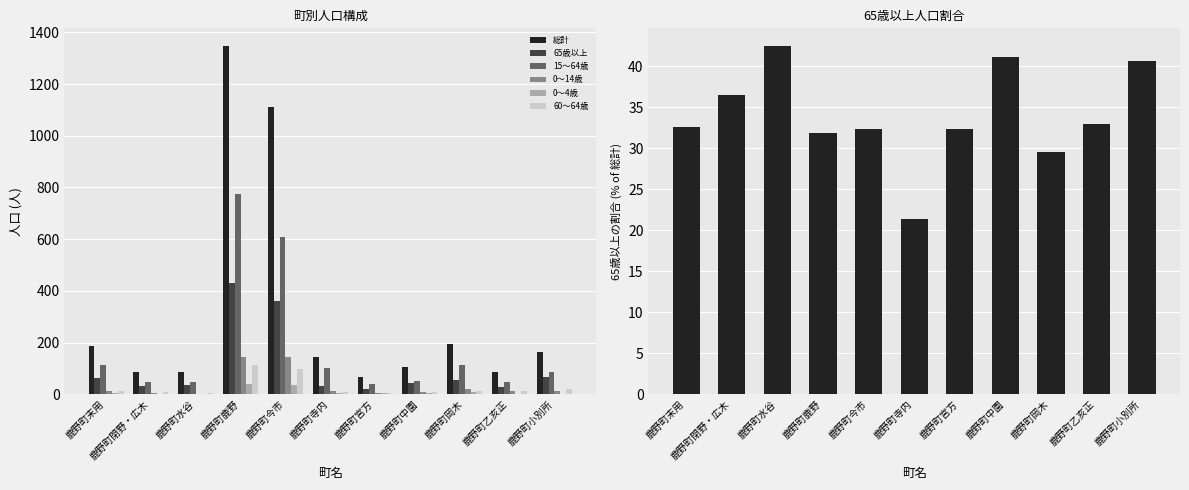

Which has a higher value, 鹿野町今市 or 鹿野町宮方?

鹿野町今市